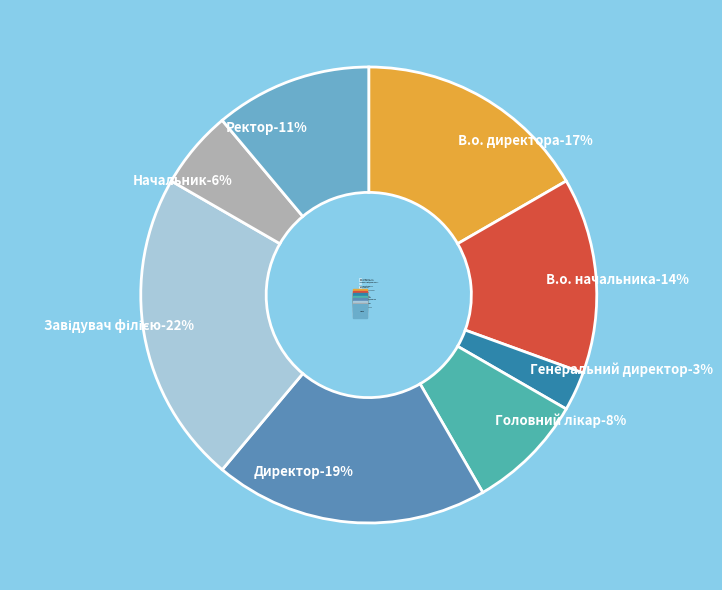

To the nearest percent, what is the difference between the largest and smallest slice percentages?

19%